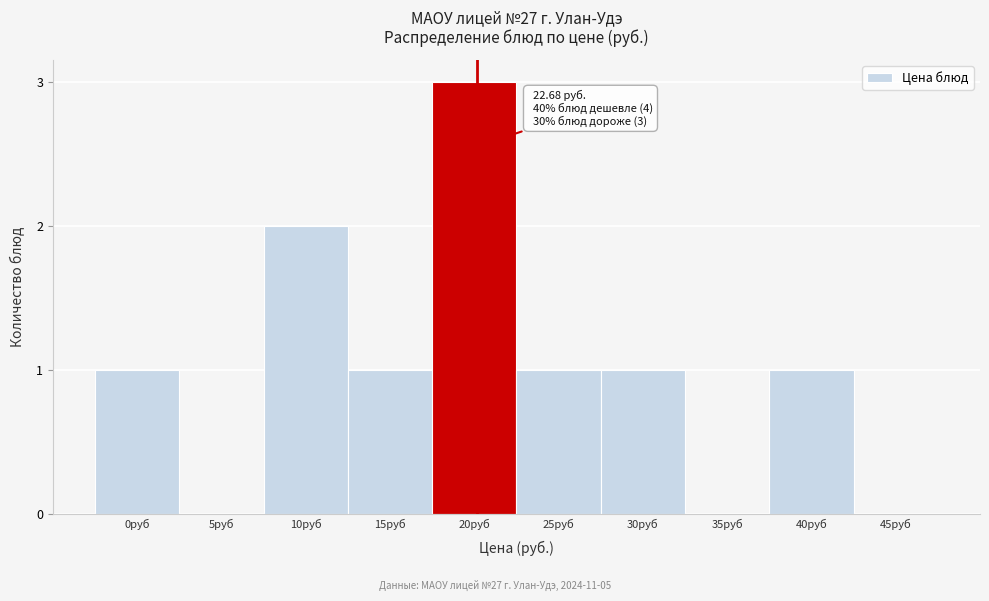

Reading left to right, list all the values displayed in this chart.

0руб=1	5руб=0	10руб=2	15руб=1	20руб=3	25руб=1	30руб=1	35руб=0	40руб=1	45руб=0